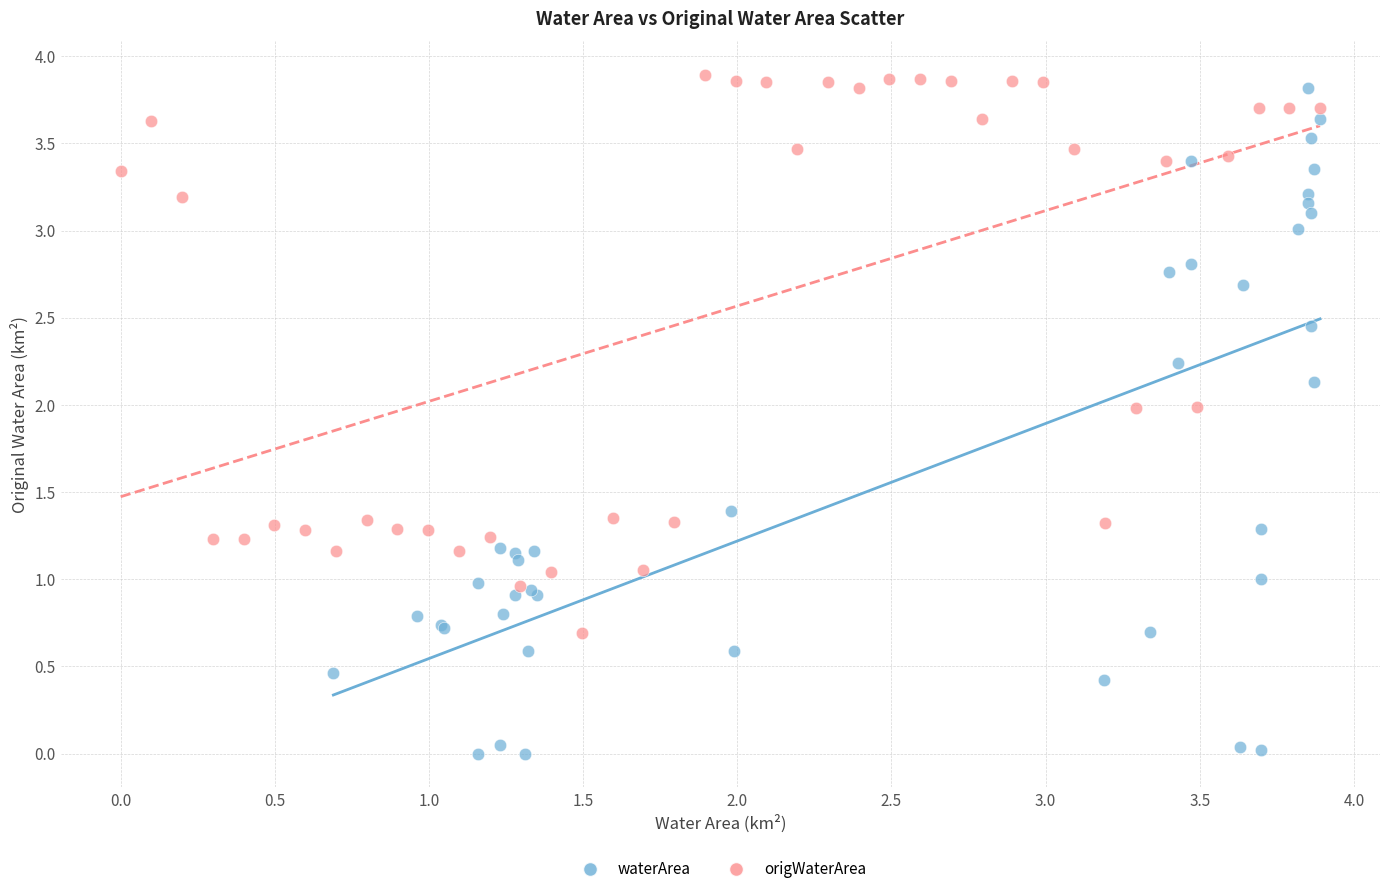

Which series contains the lowest Y value?

waterArea